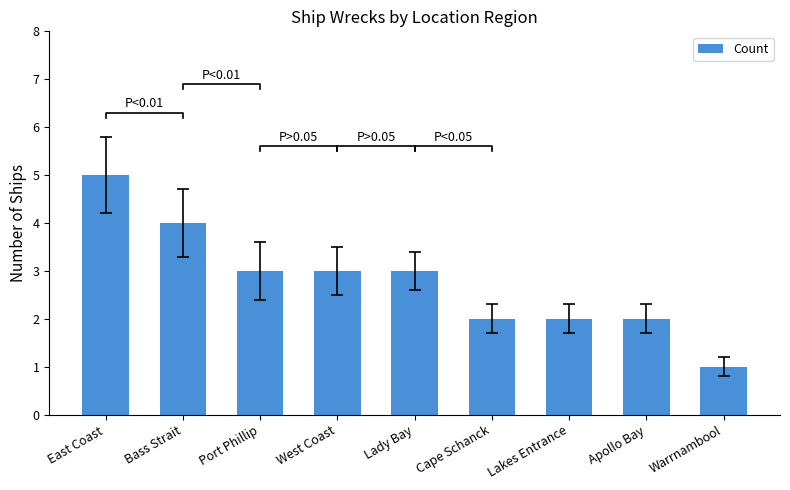

Are the bars grouped side by side (vs. stacked)?

No